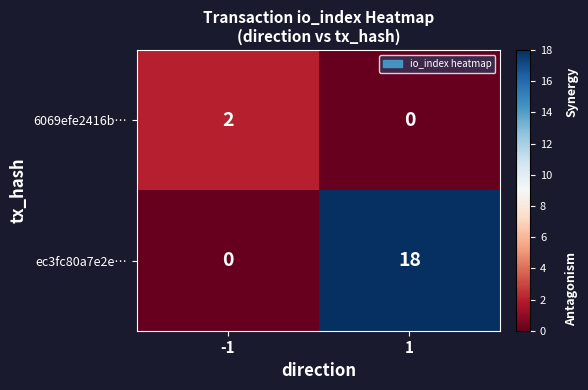

What is the maximum value shown in the chart?

18